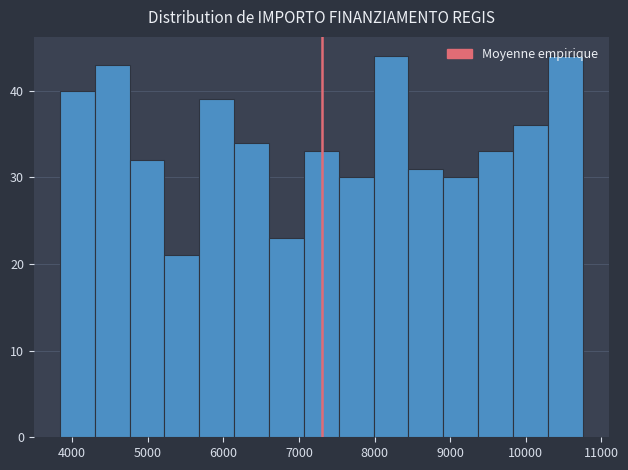

Reading left to right, transcribe this chart: for each bar, give the range it covers on the x-axis and its height. Neither the bar edges nor the heights are printed on the chart, so give them approximately, as read against the axes.

3800 to 4300: 40
4300 to 4800: 43
4800 to 5200: 32
5200 to 5700: 21
5700 to 6100: 39
6100 to 6600: 34
6600 to 7100: 23
7100 to 7500: 33
7500 to 8000: 30
8000 to 8400: 44
8400 to 8900: 31
8900 to 9400: 30
9400 to 9800: 33
9800 to 10300: 36
10300 to 10800: 44